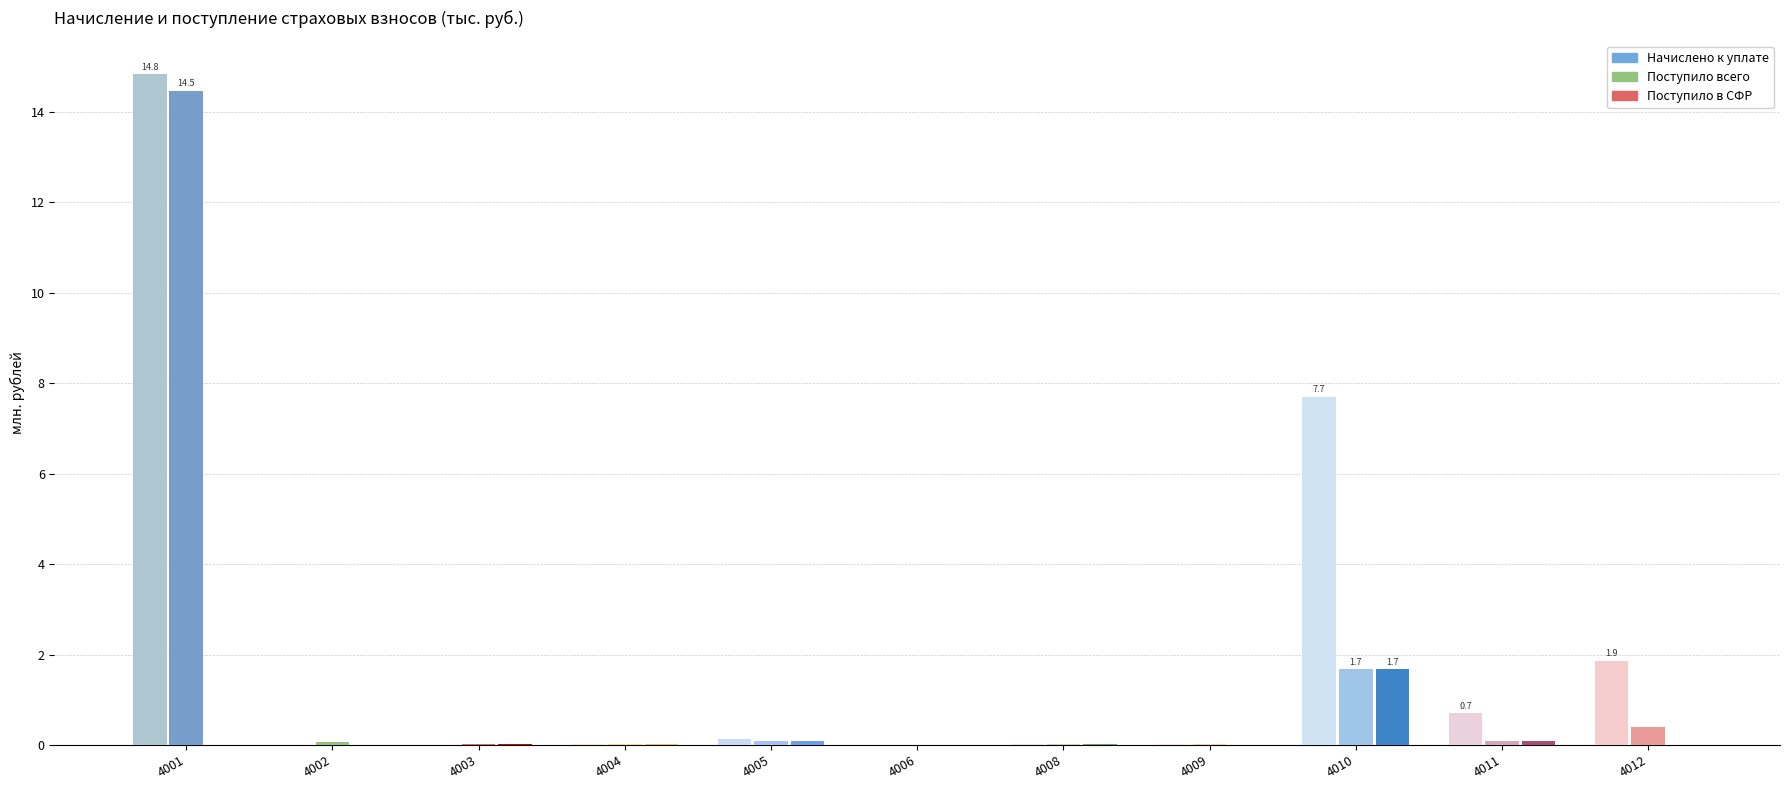

How many groups of bars are there?

11